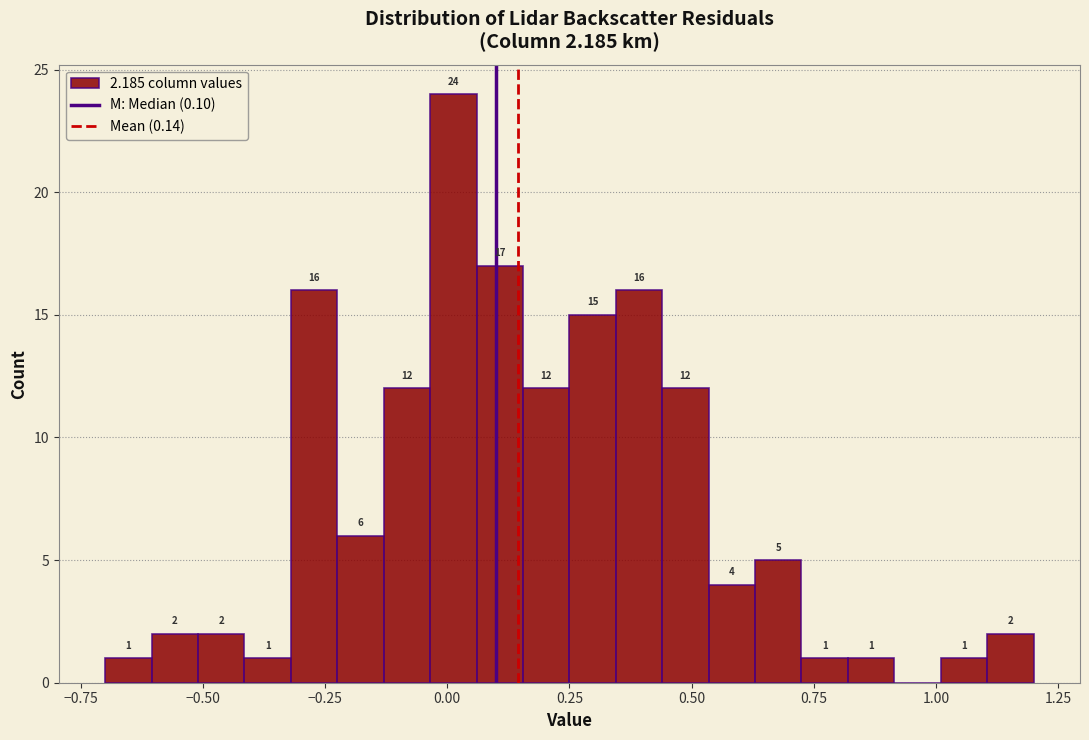

Around what value on the x-axis is the tallest bar? Give the approximate position of its centre, as read against the axis.

0.00